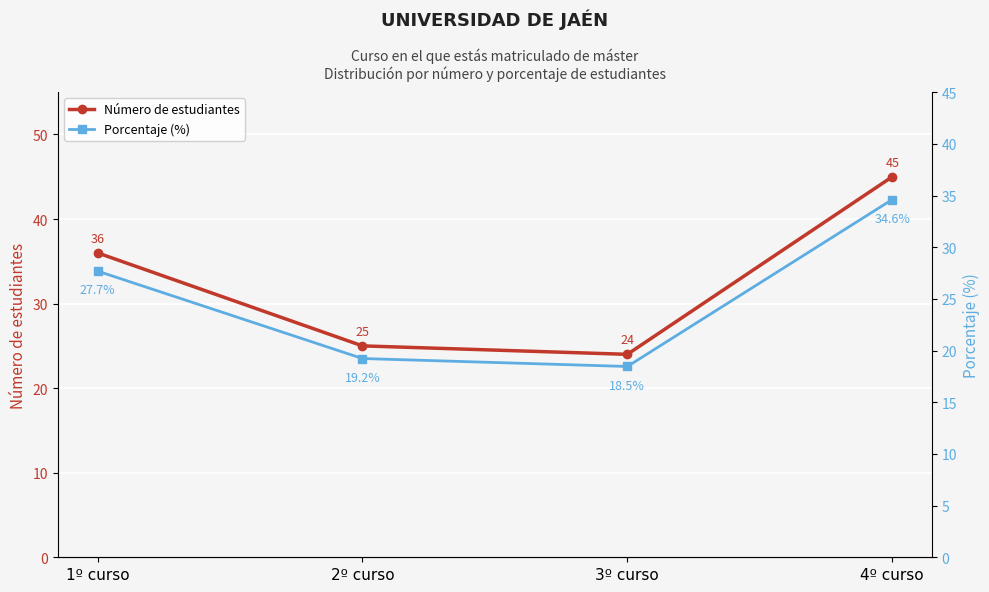

What is the label of the 3rd point from the left?

3º curso